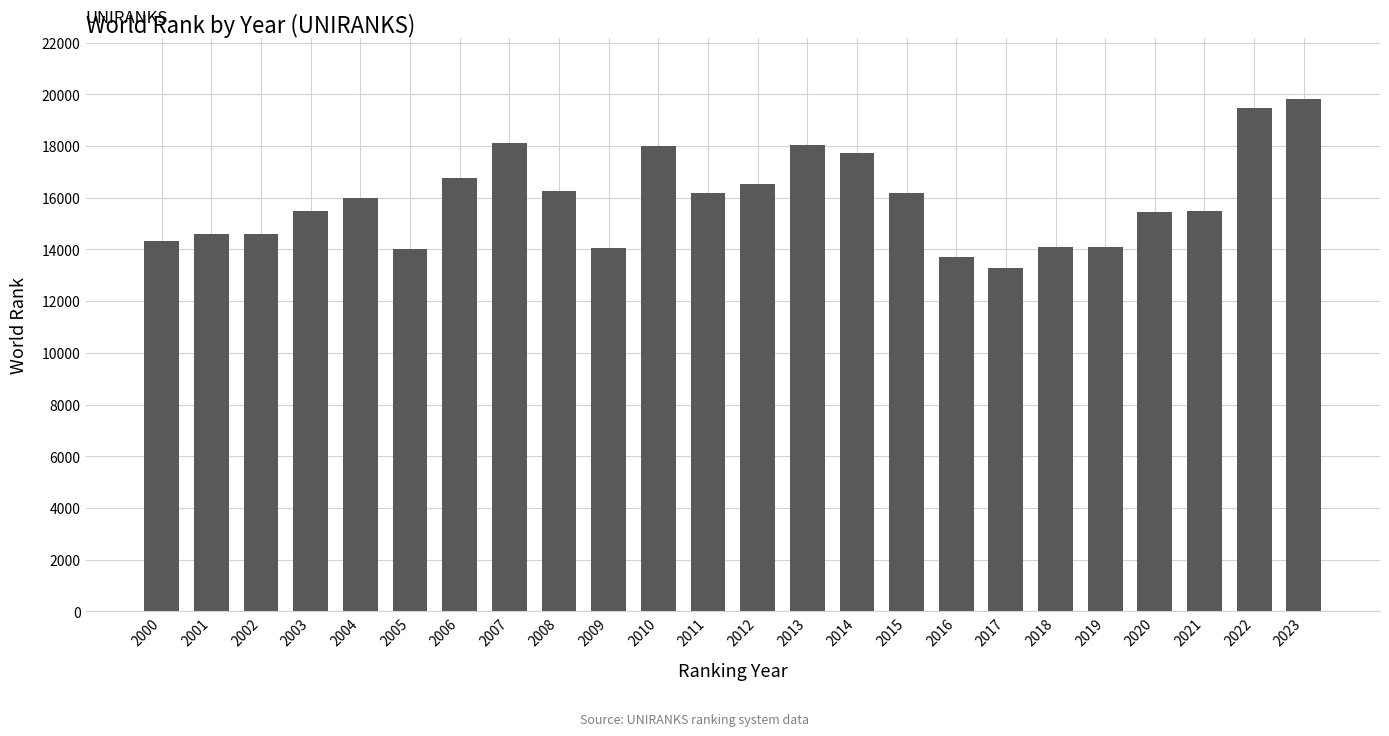

What is the change in value from 2002 to 2018?

-496